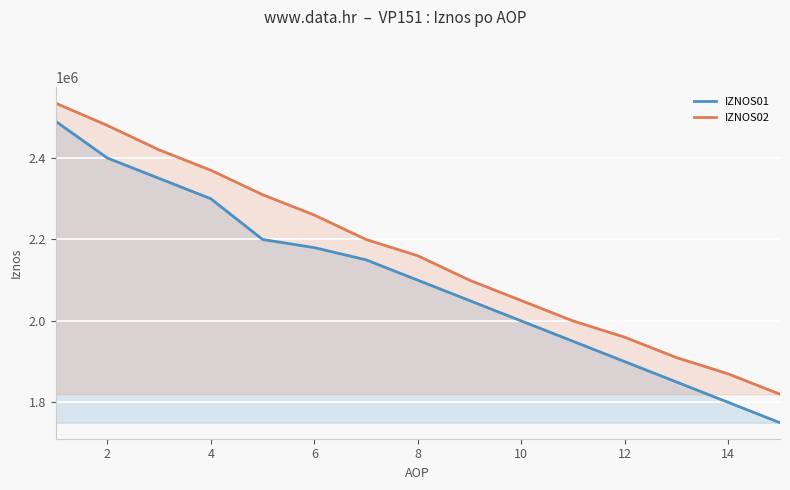

Which series has the largest range (max minus min)?

IZNOS01